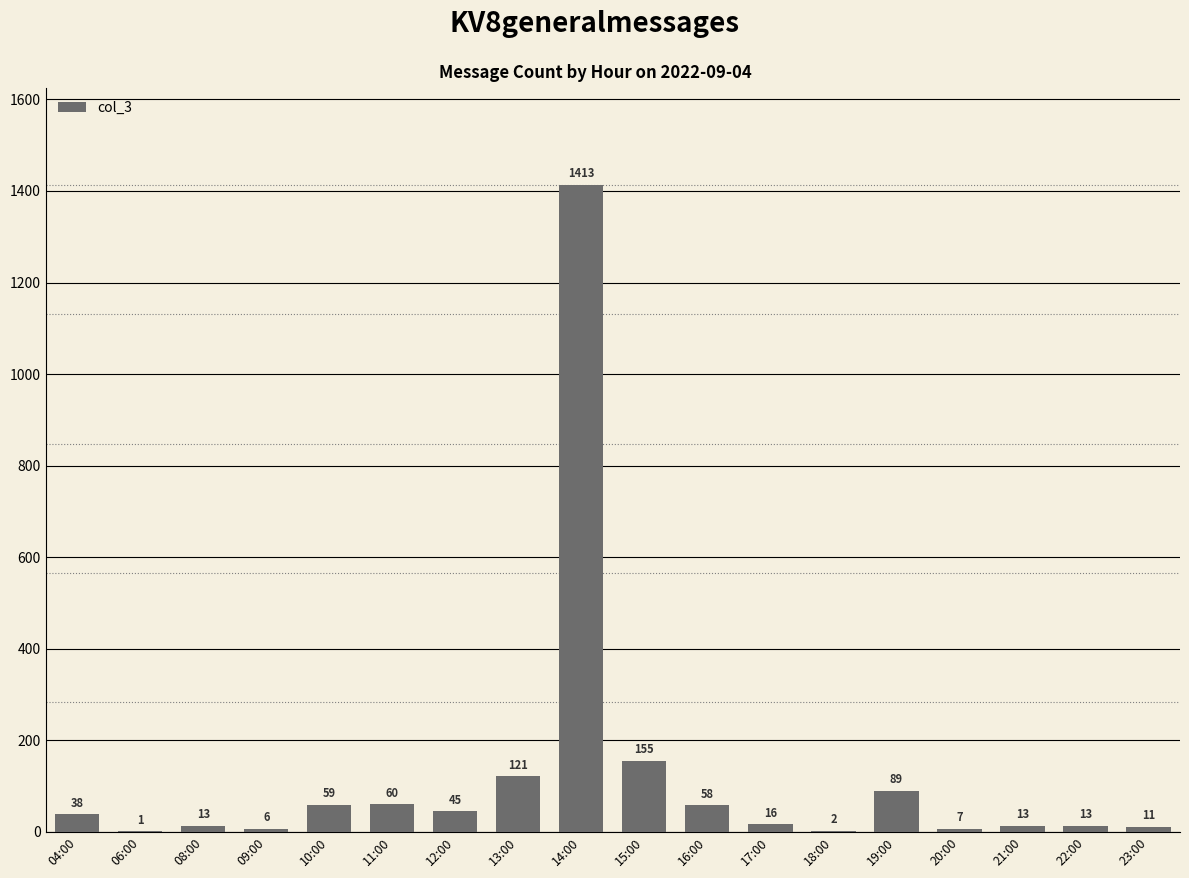

What is the approximate value at 22:00?

13